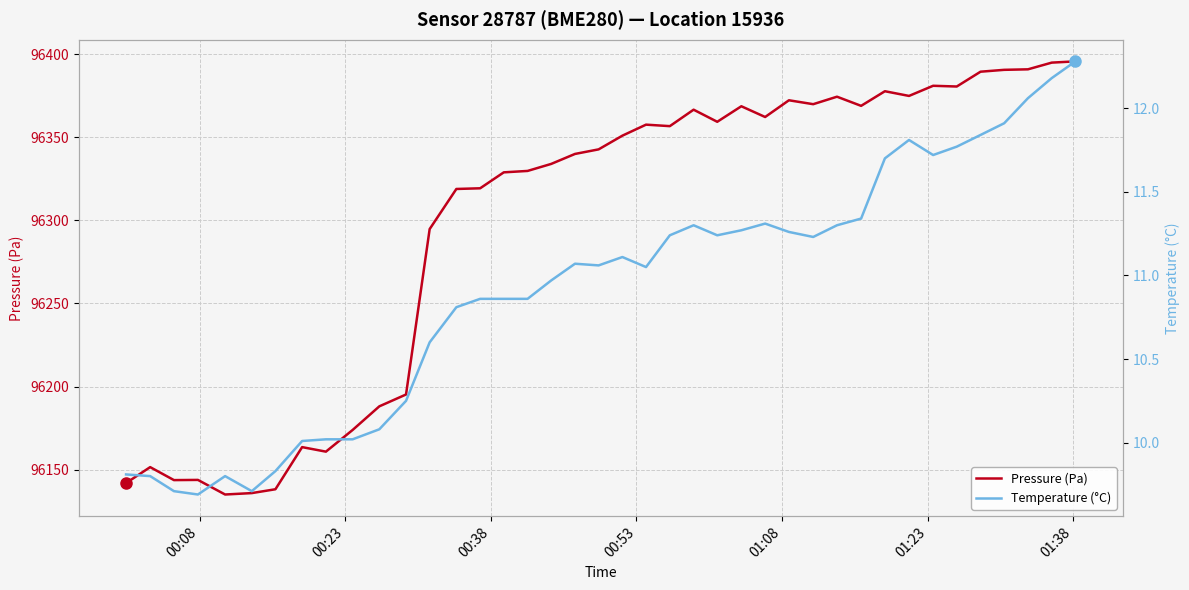

Which series has the largest total across all categories?

Pressure (Pa)